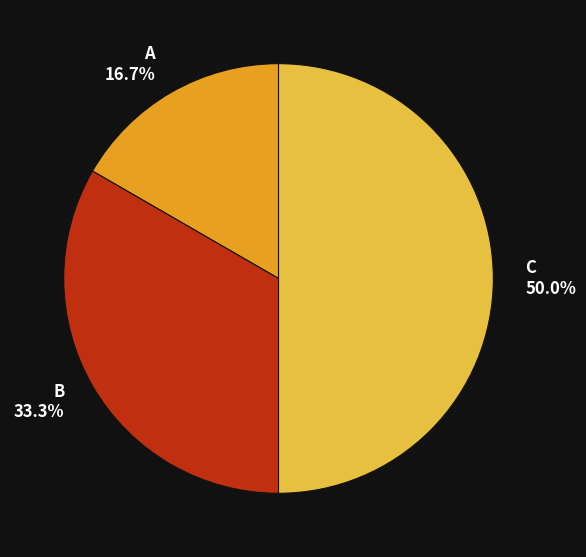

Approximately how many times larger is the value at C compared to B?

1.5